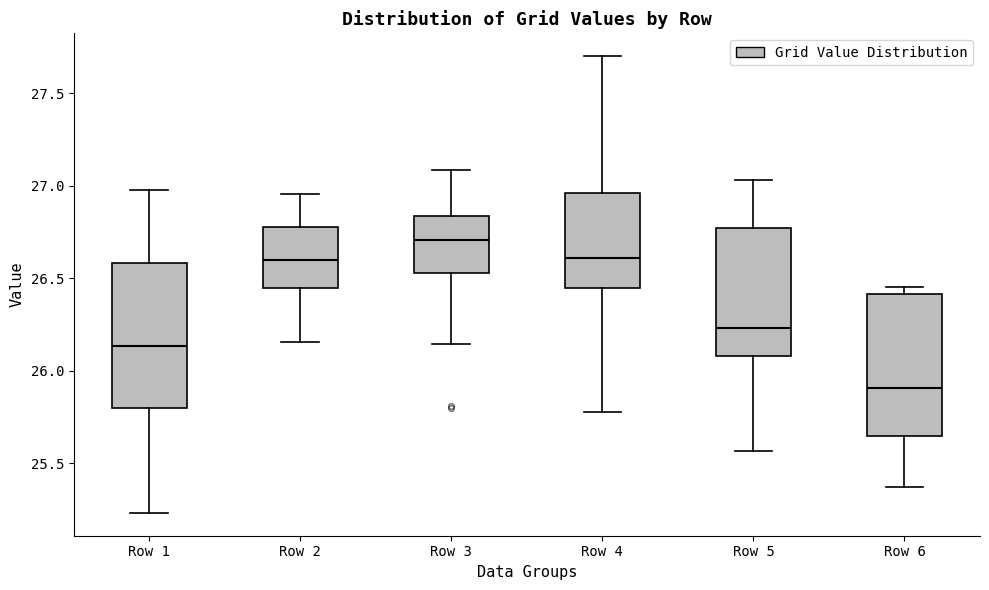

Where does the median line of the box for Row 6 sit on the y-axis? The values are not printed on the chart, so give them approximately, as read against the axis.

25.90